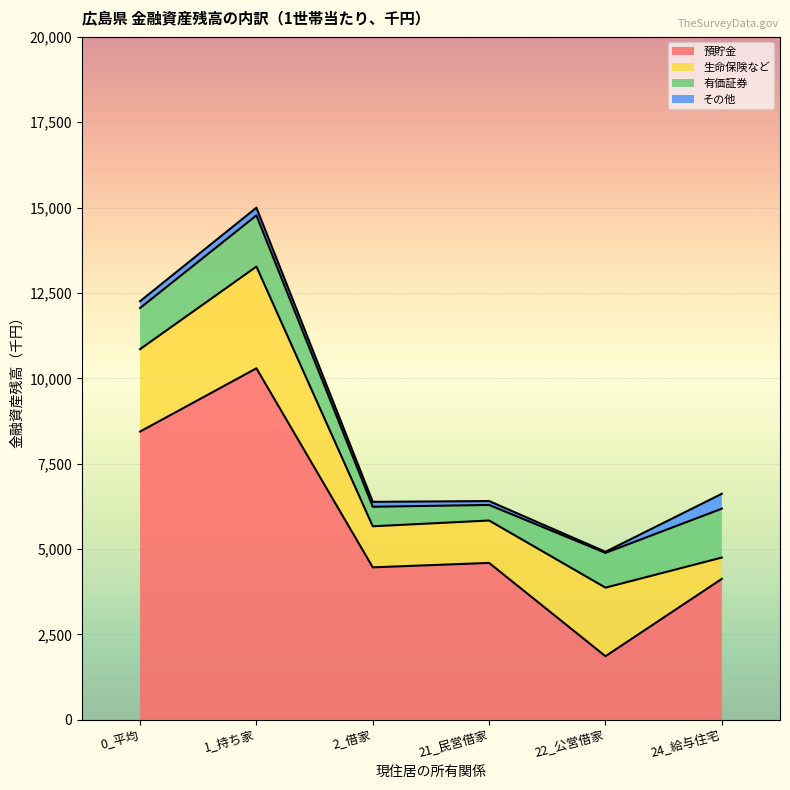

True or false: 預貯金 has more than 1 interior local peaks.

True